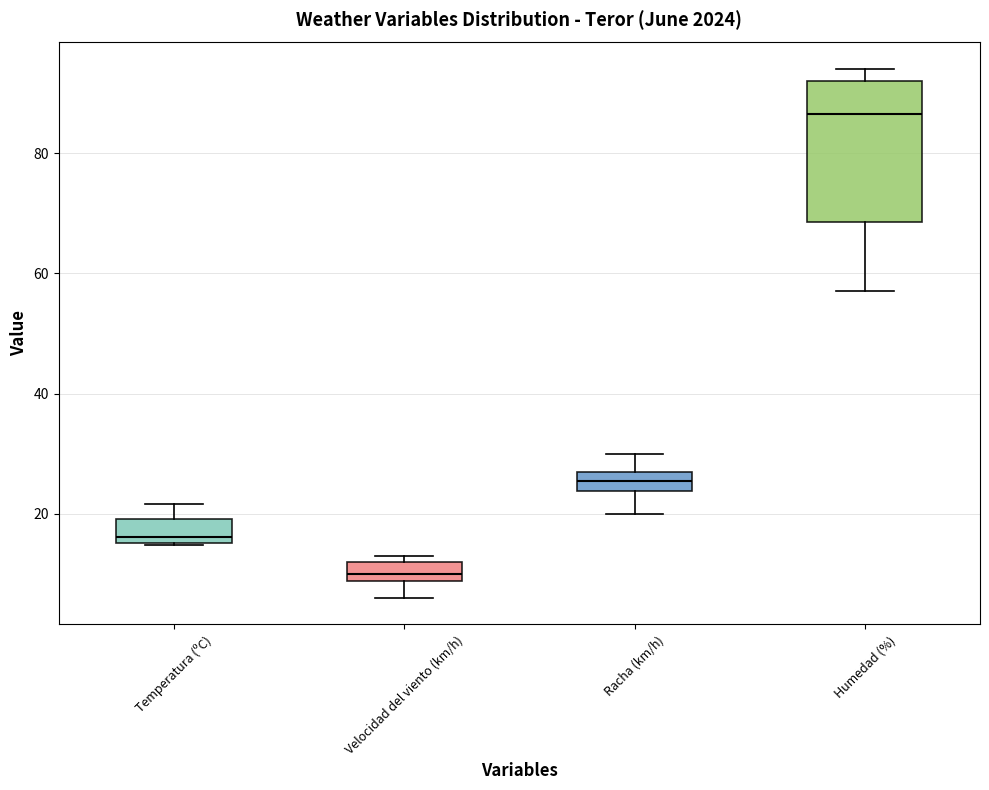

Reading left to right, transcribe this box plot: for each box, give where its median line is, the range the box spans, and where its two whiskers end, as read against the y-axis. The values are not printed on the chart, so give them approximately, as read against the axis.

Temperatura (ºC): median 16 (just above the box's lower edge), box 16 to 20, whiskers 14 to 22
Velocidad del viento (km/h): median 10, box 8 to 12, whiskers 6 to 14
Racha (km/h): median 26, box 24 to 28, whiskers 20 to 30
Humedad (%): median 86, box 68 to 92, whiskers 58 to 94